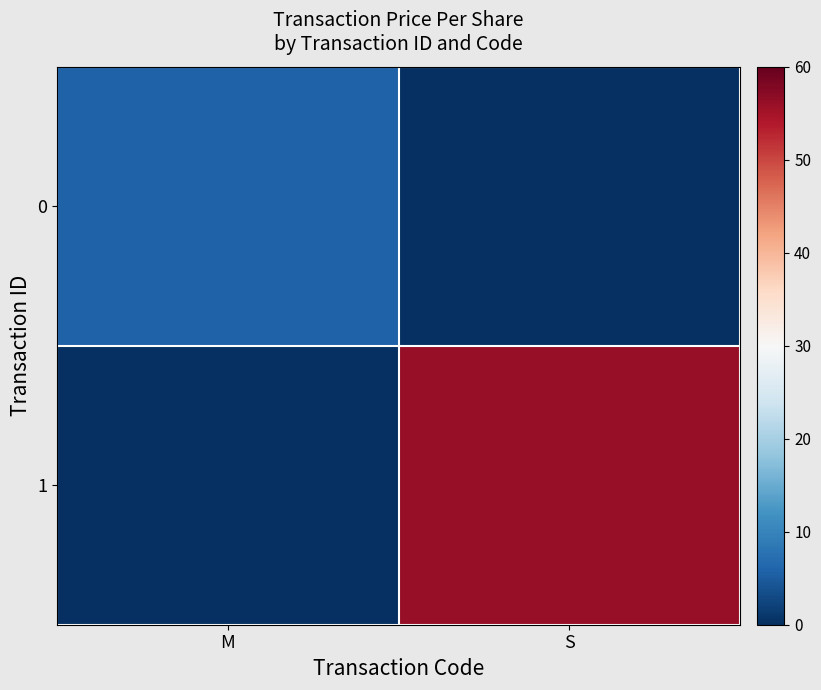

Which series has the largest total across all categories?

1